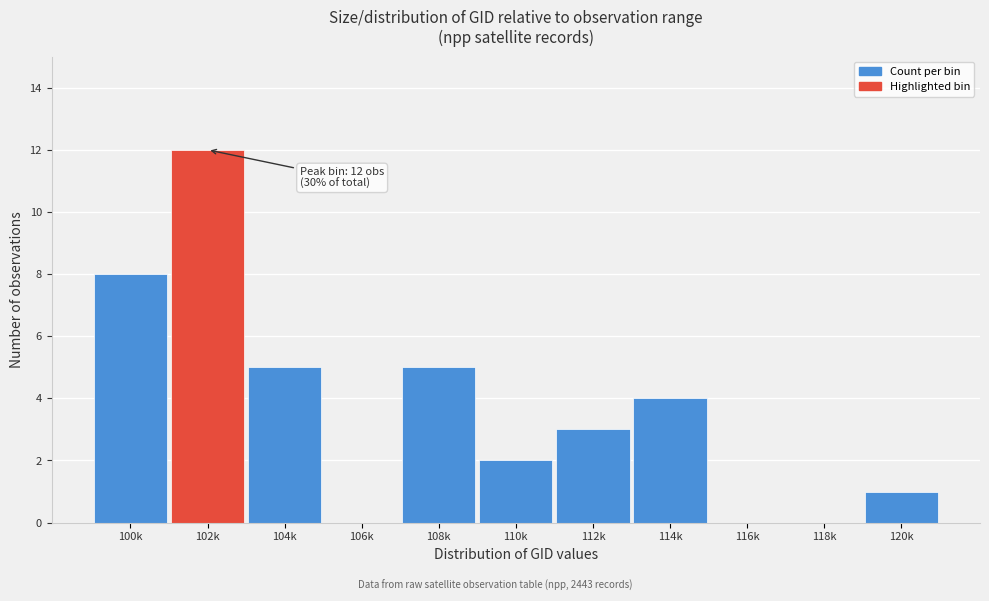

Reading left to right, what are all the values shown in this chart?

100k=8	102k=12	104k=5	106k=0	108k=5	110k=2	112k=3	114k=4	116k=0	118k=0	120k=1